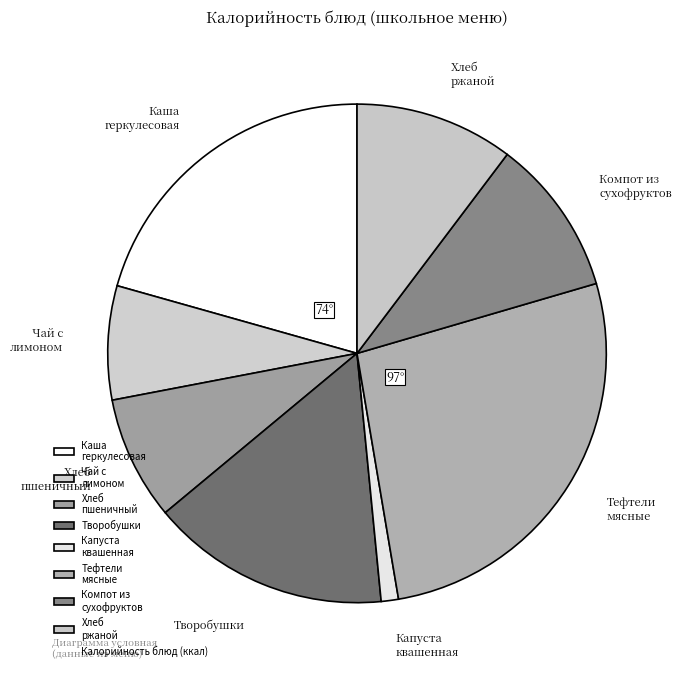

Which category has the biggest portion of the pie?

Тефтели мясные